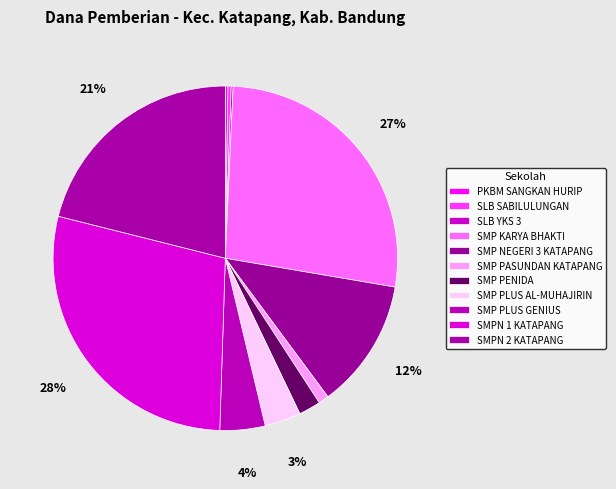

Rank the categories by value from lowest to highest.

SLB YKS 3, PKBM SANGKAN HURIP, SLB SABILULUNGAN, SMP PASUNDAN KATAPANG, SMP PENIDA, SMP PLUS AL-MUHAJIRIN, SMP PLUS GENIUS, SMP NEGERI 3 KATAPANG, SMPN 2 KATAPANG, SMP KARYA BHAKTI, SMPN 1 KATAPANG